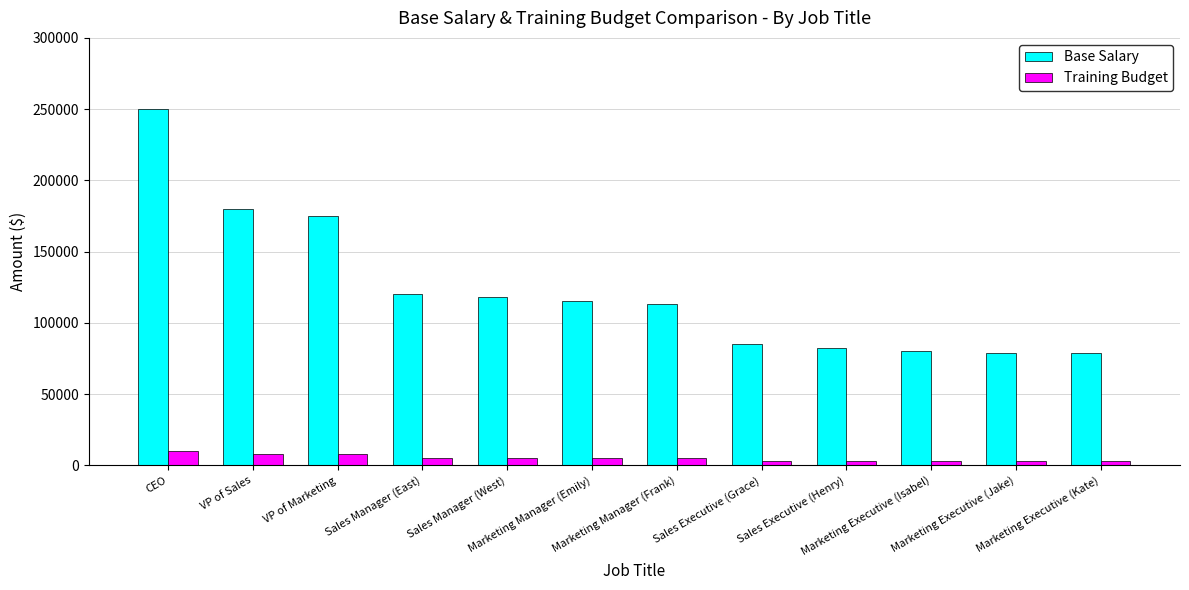

At Marketing Manager (Frank), list the series in order from smallest to largest.

Training Budget, Base Salary